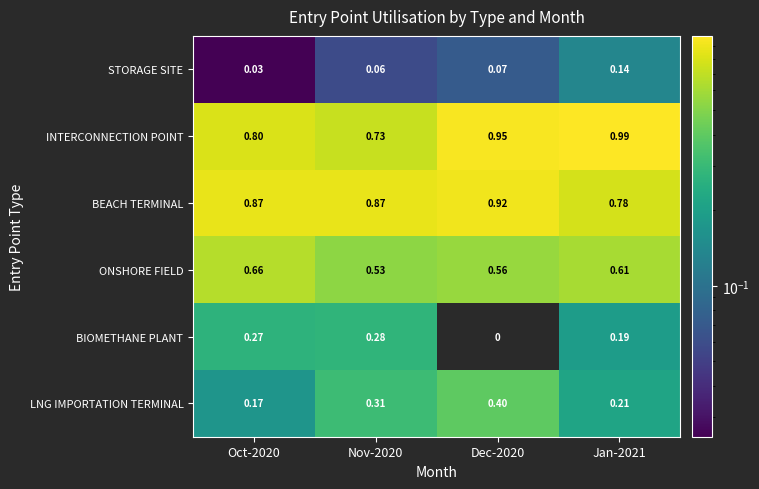

How many series are shown in this chart?

6